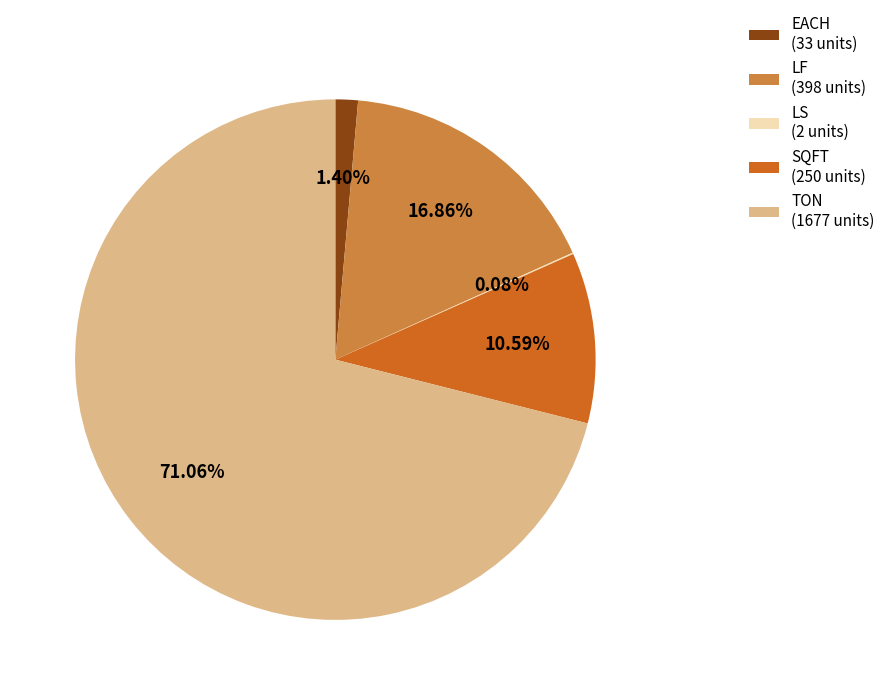

To the nearest percent, what is the difference between the largest and smallest slice percentages?

71%